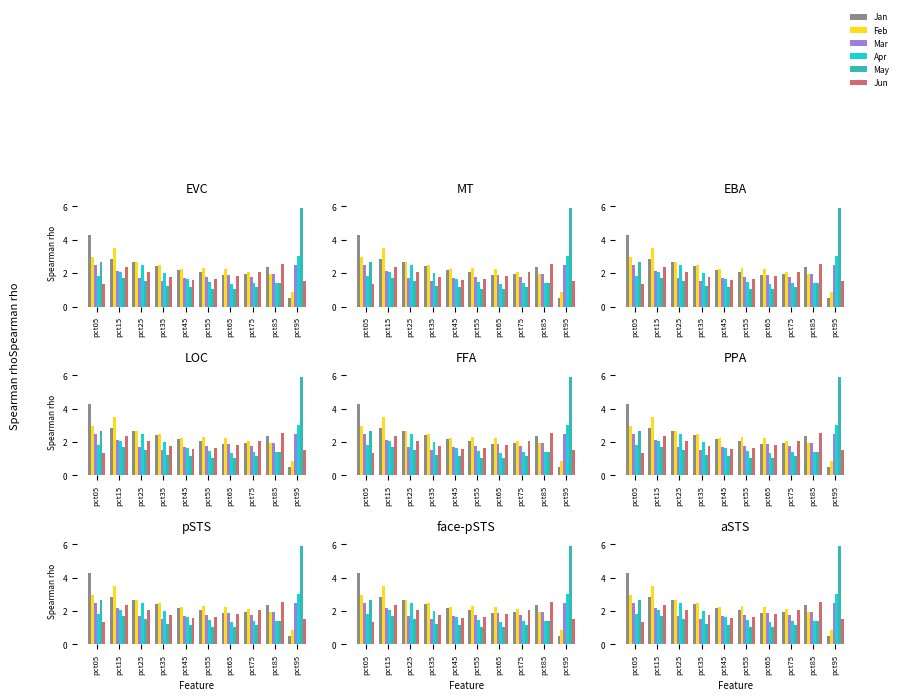

At how many categories does at least one series exceed 0?

10